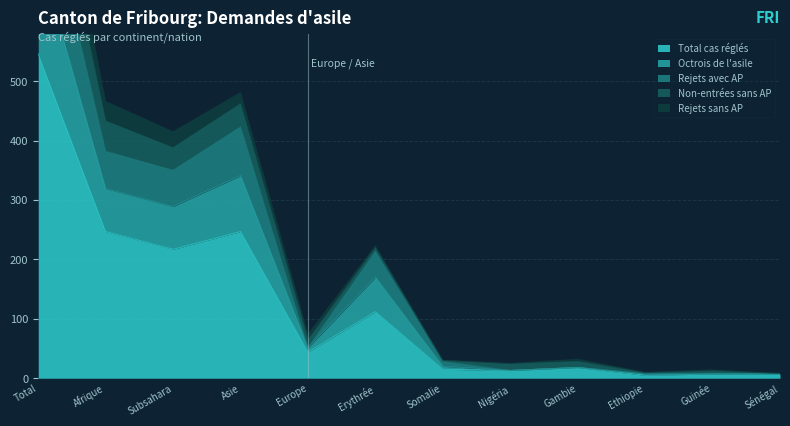

What is the label of the 3rd point from the left?

Subsahara